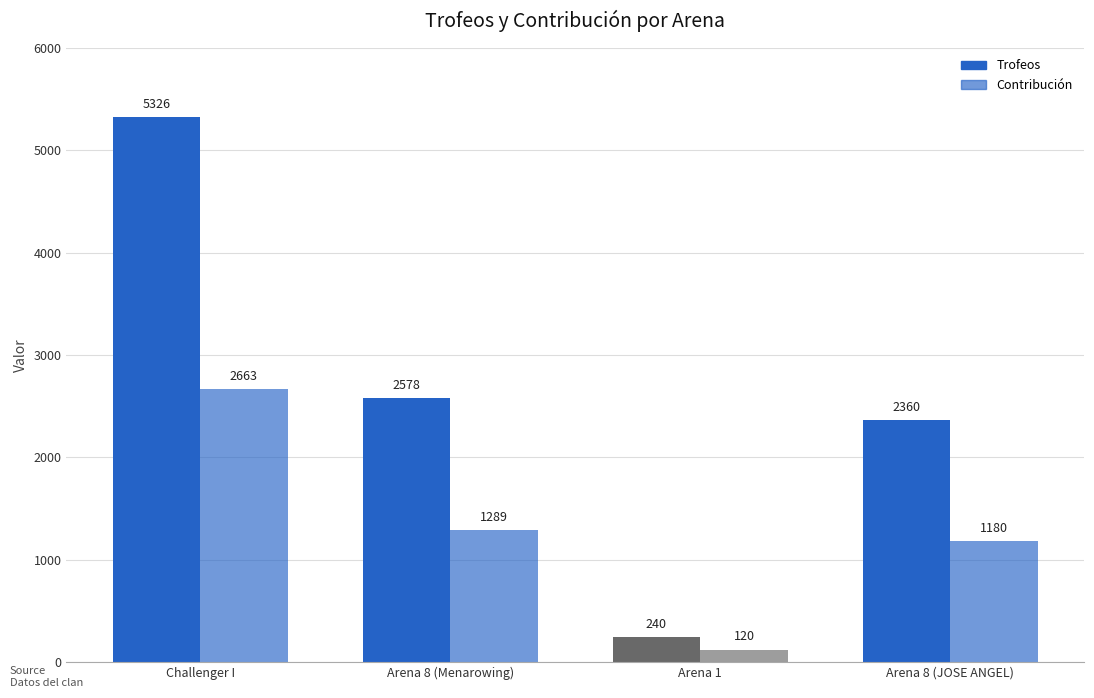

List the series in order of their overall mean, lowest first.

Contribución, Trofeos